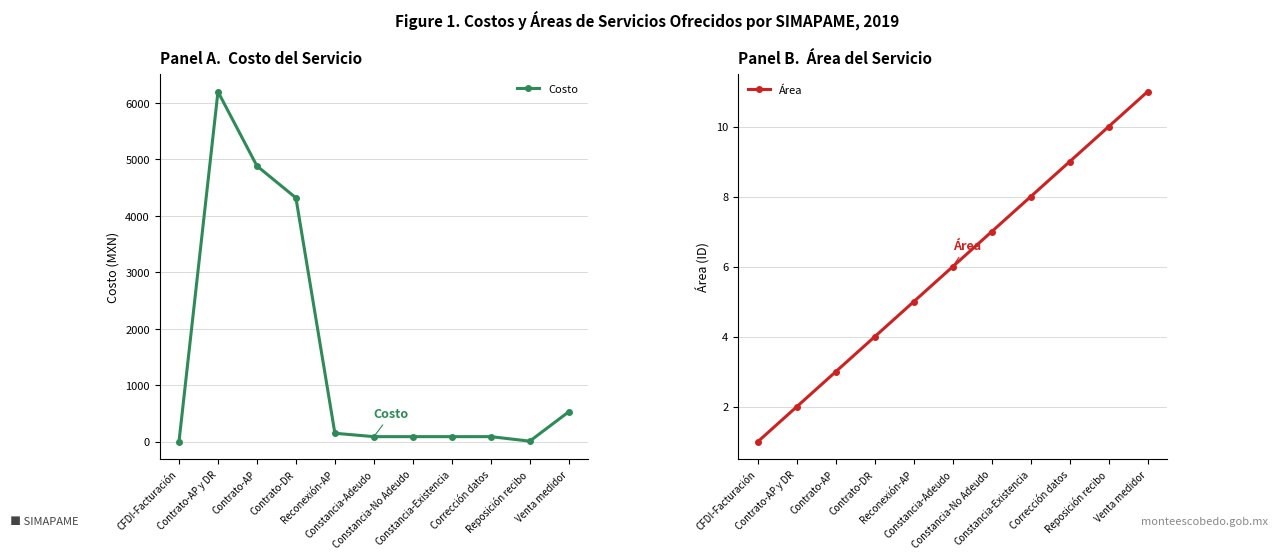

How many distinct data groups are displayed?

2